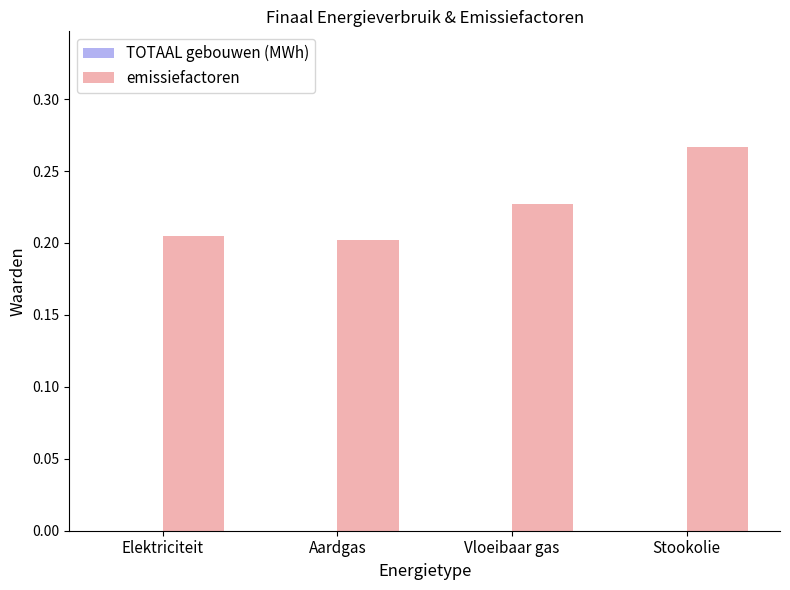

Which category has the highest value across all series?

Stookolie